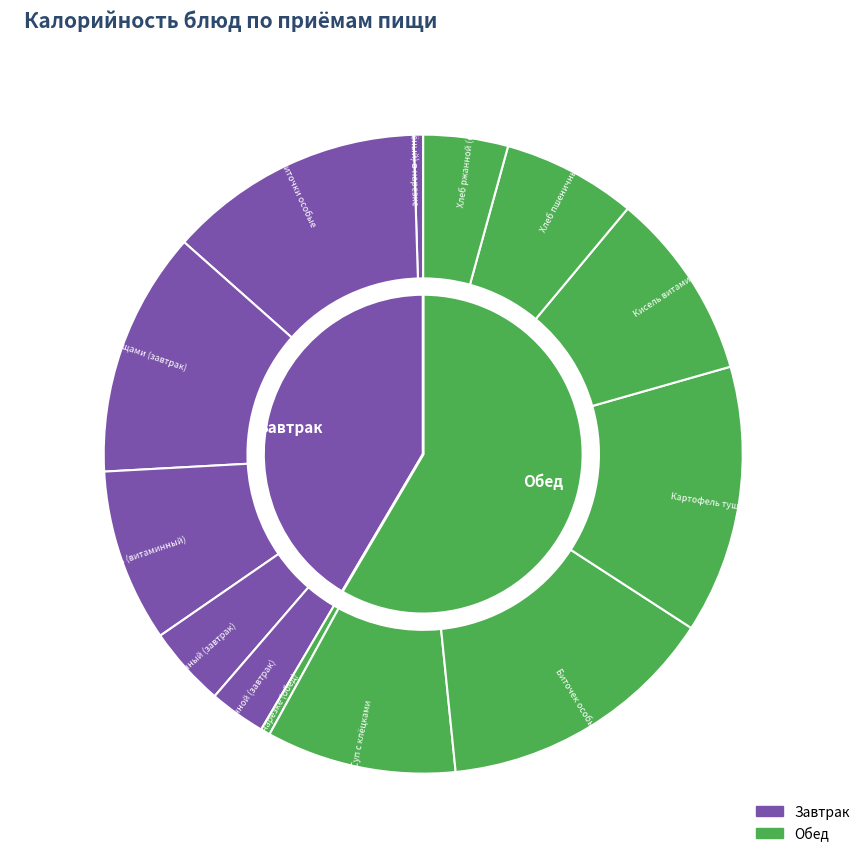

What is the change in value from Кисель (витаминный) to Биточек особый мясной?

+77.1